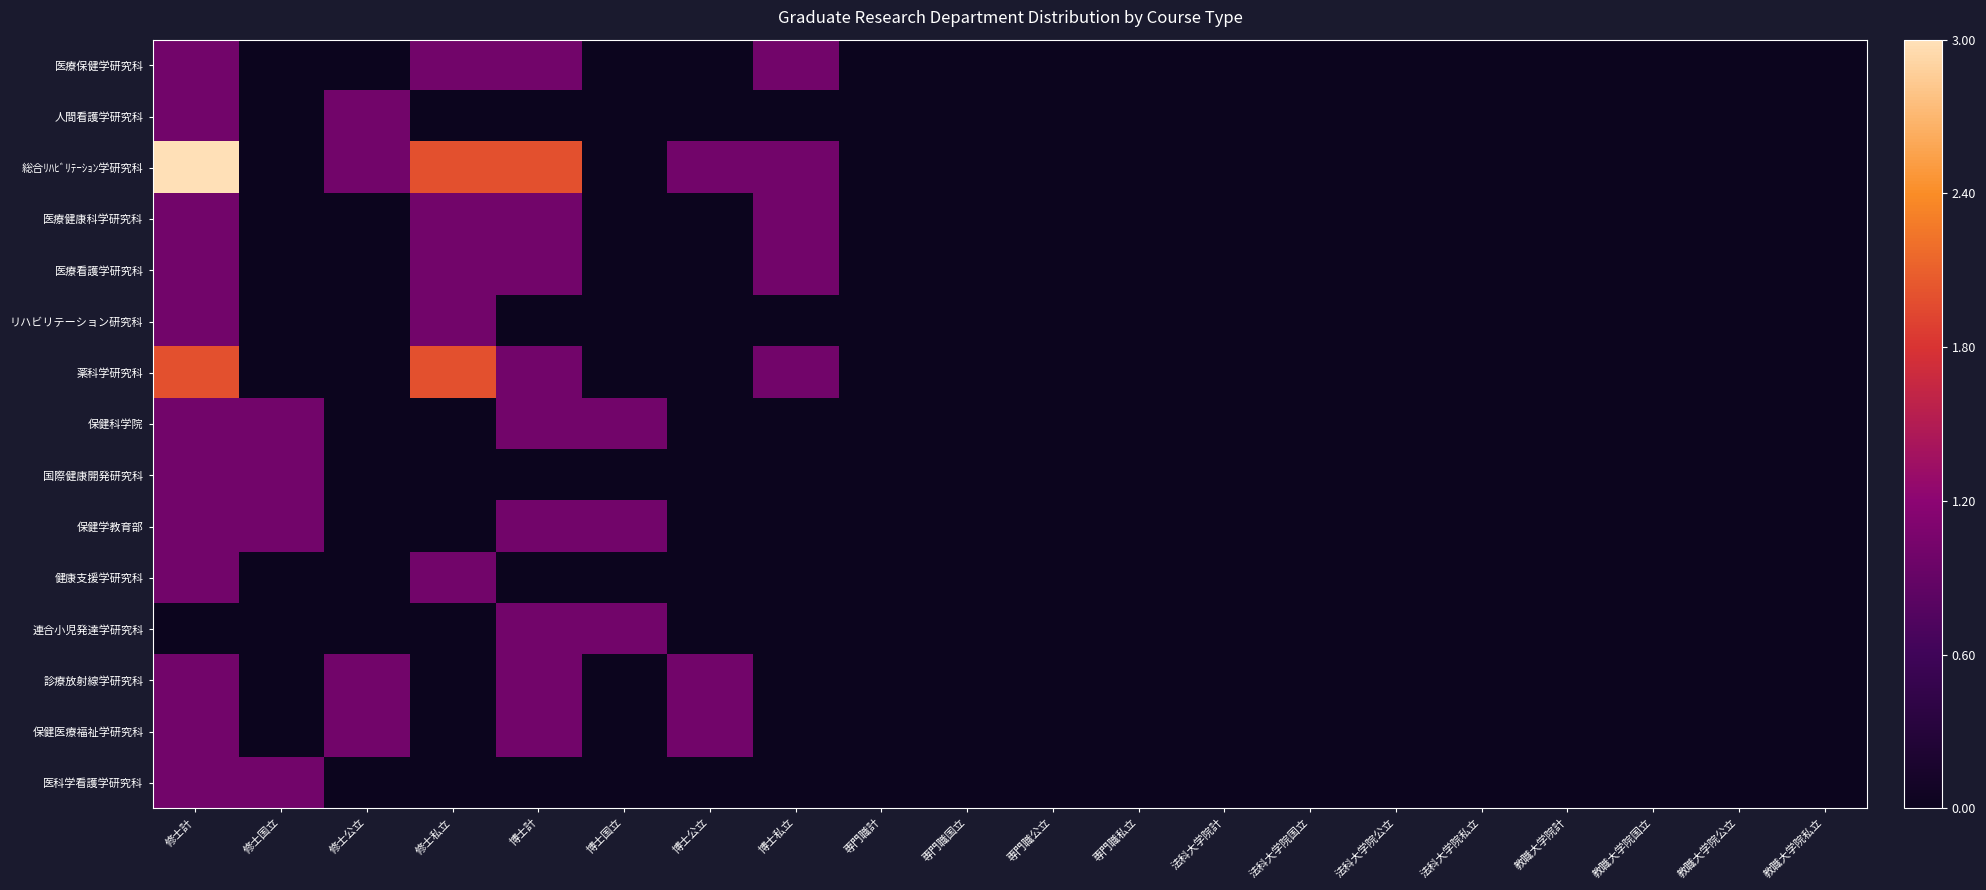

At which category does the chart reach its peak across all series?

修士計